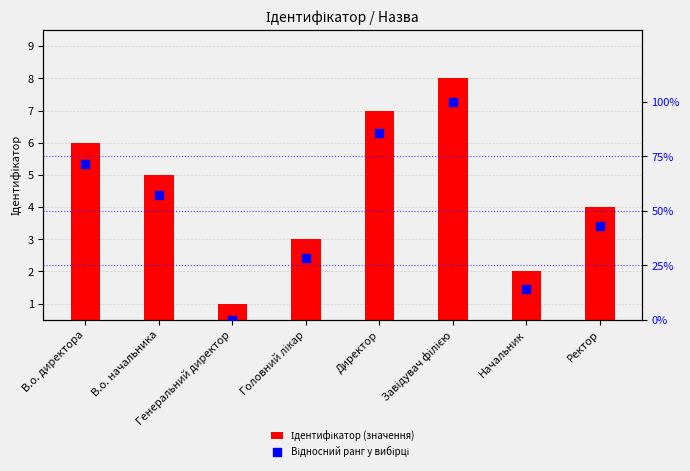

Is the value of Ідентифікатор (значення) at Генеральний директор greater than the value of Відносний ранг у вибірці at Ректор?

No